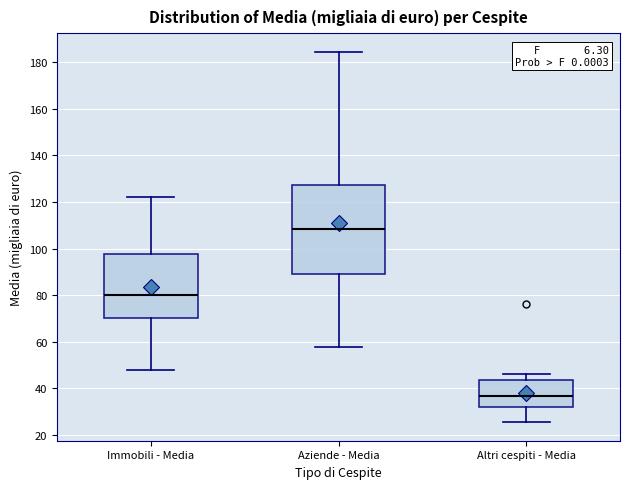

Reading left to right, read every box against the y-axis: the position of its median line, the range the box covers, and the ends of its whiskers. The values are not printed on the chart, so give them approximately, as read against the axis.

Immobili - Media: median 80, box 70 to 98, whiskers 48 to 122
Aziende - Media: median 108, box 90 to 128, whiskers 58 to 184
Altri cespiti - Media: median 36, box 32 to 44, whiskers 26 to 46